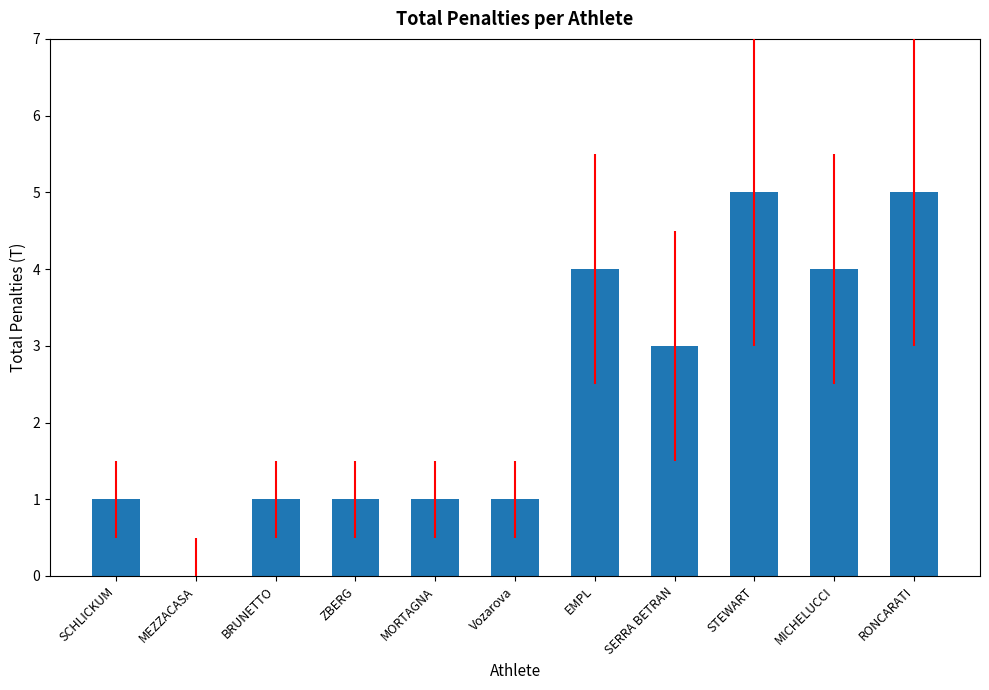

What is the maximum value shown in the chart?

5